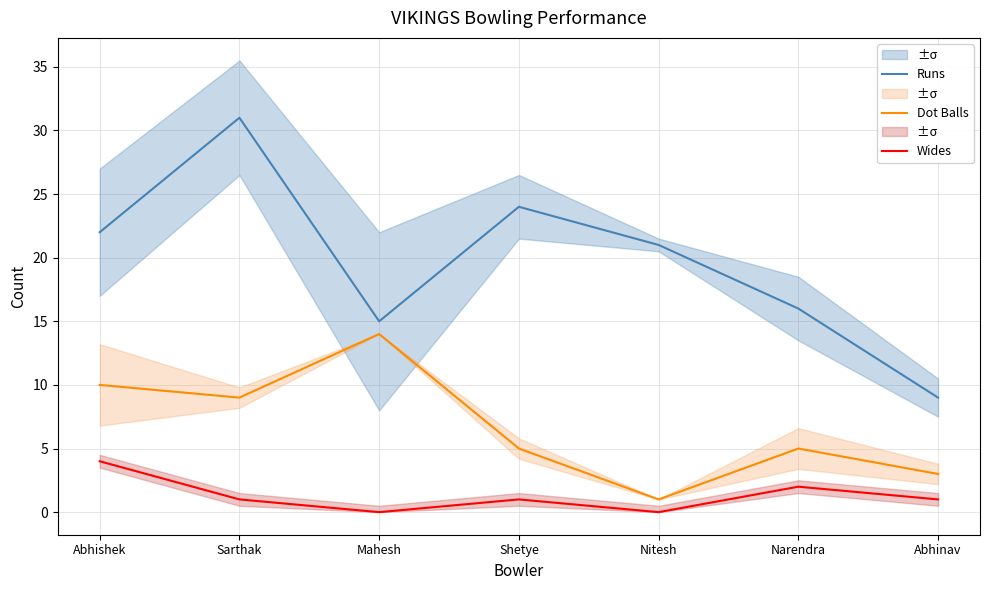

True or false: Dot Balls has a value of 7 at Narendra.

False